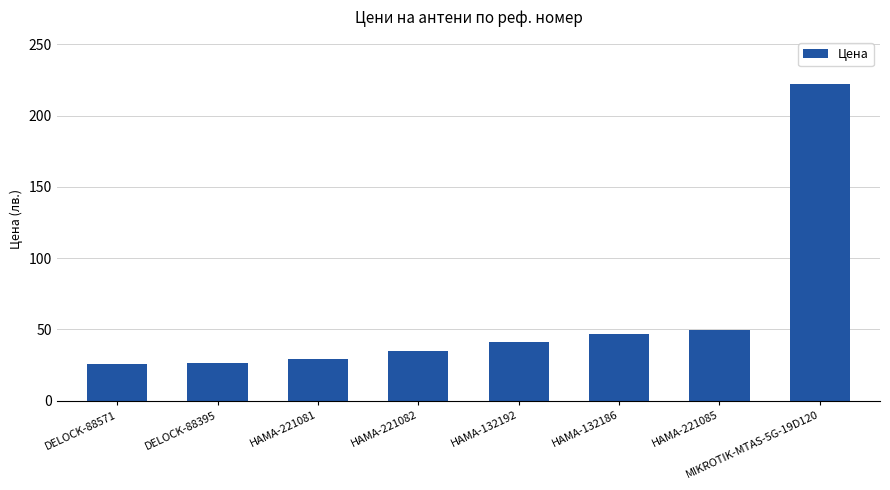

What is the change in value from HAMA-221081 to HAMA-221085?

+20.5